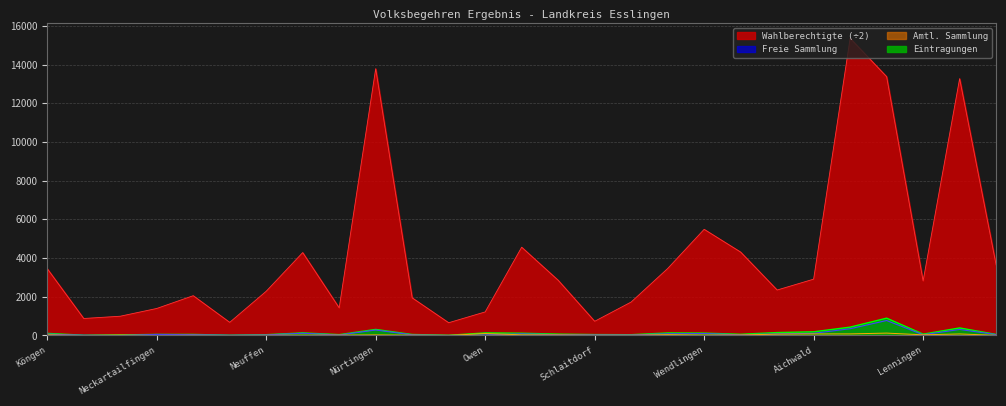

What is the maximum value shown in the chart?

15354.0